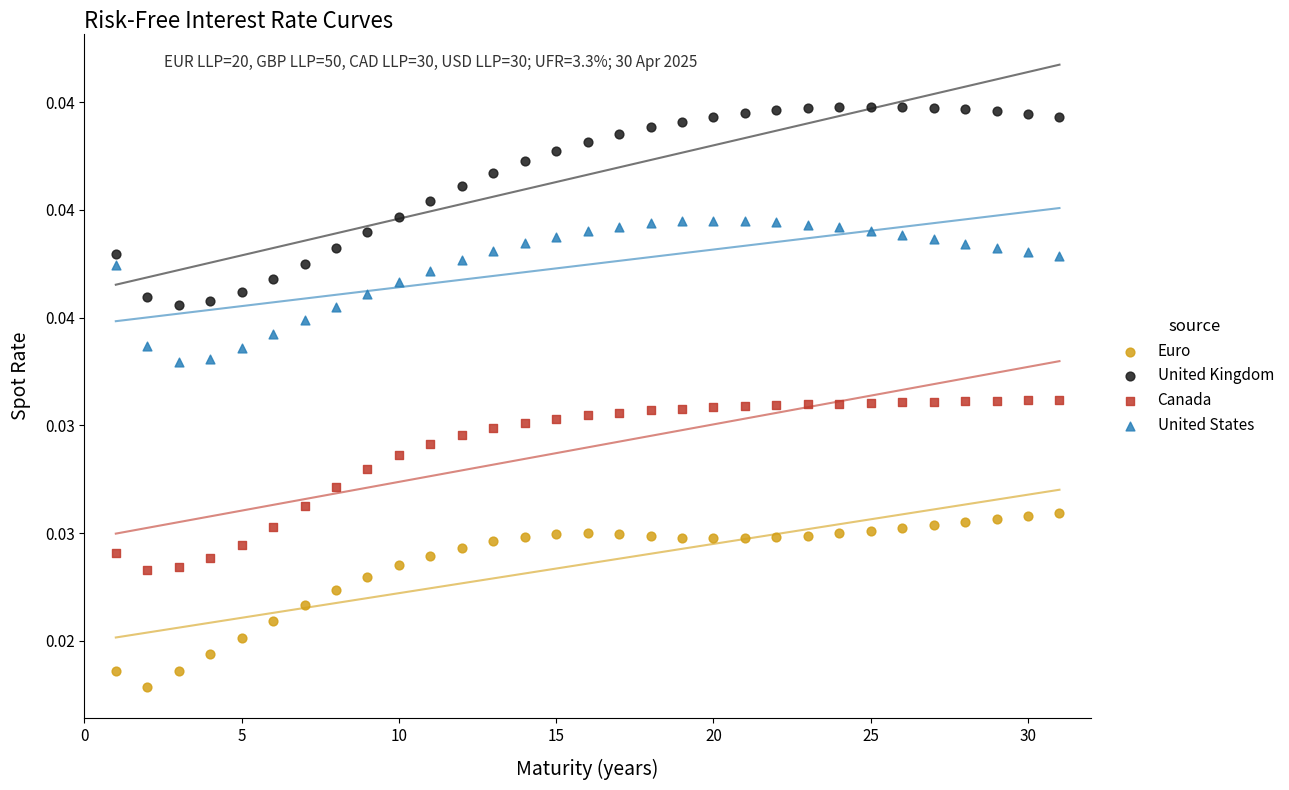

What are all the series names shown in the legend?

Euro, United Kingdom, Canada, United States